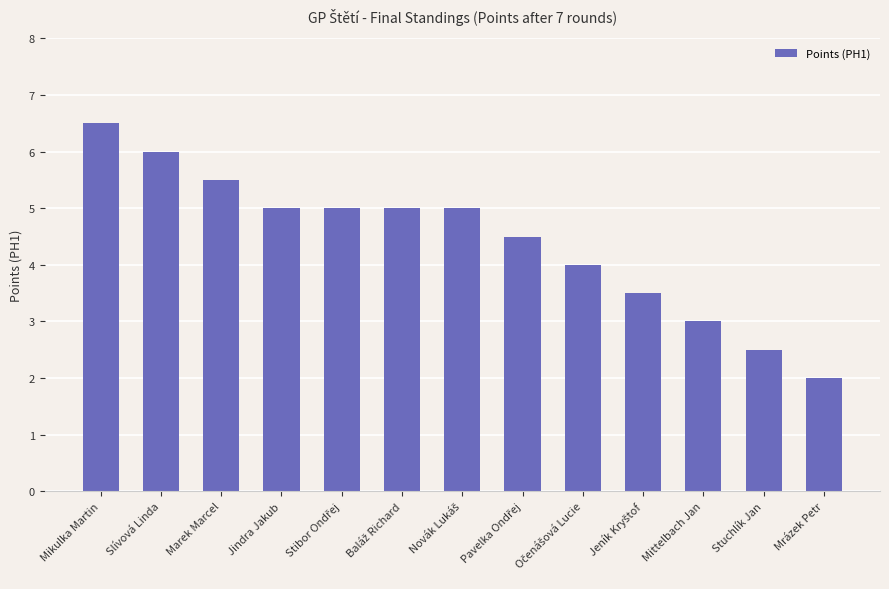

What is the minimum value shown in the chart?

2.0